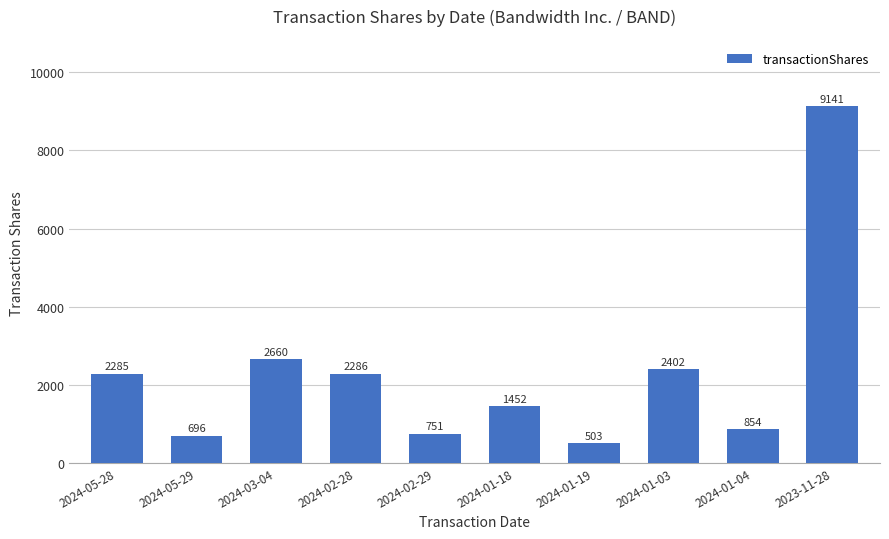

What is the change in value from 2024-05-28 to 2024-01-18?

-833